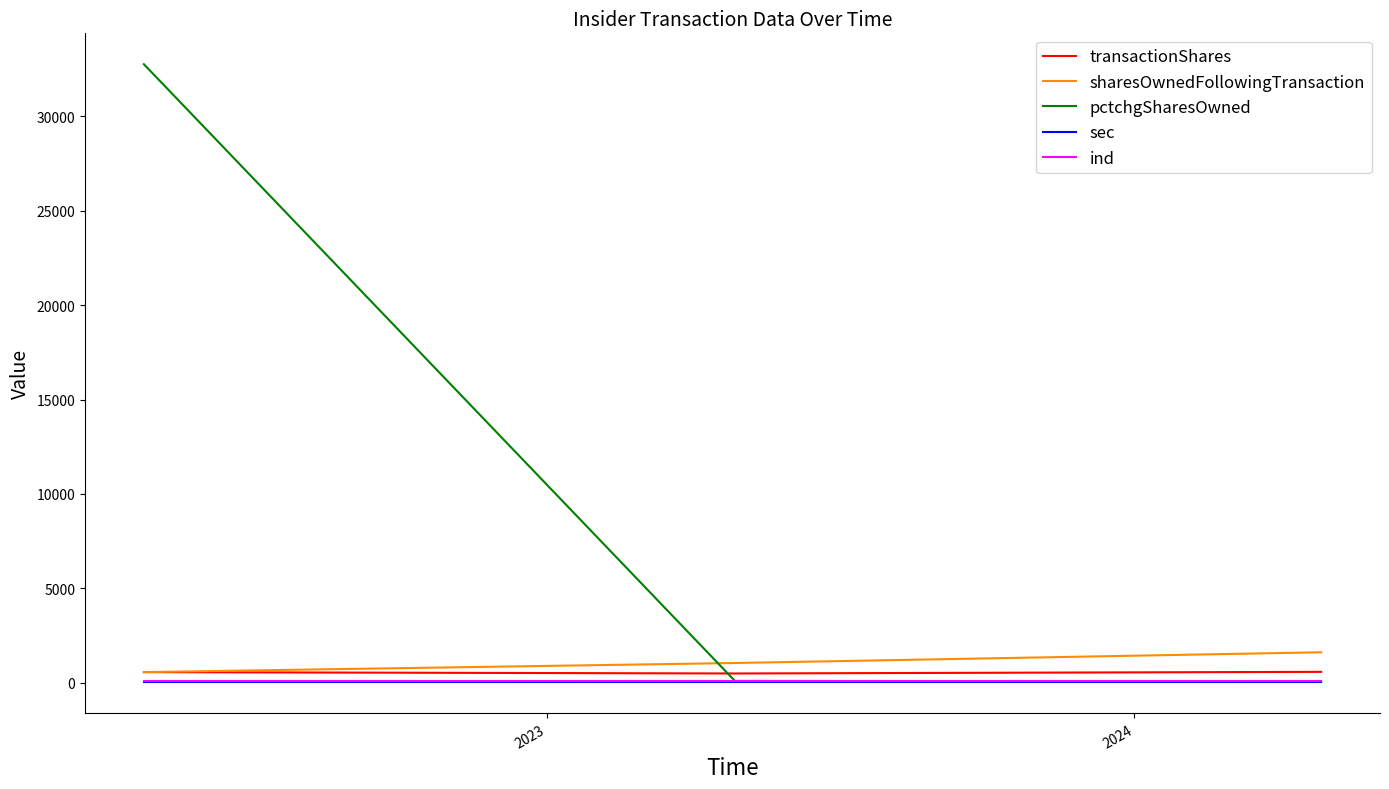

Which series has the largest total across all categories?

pctchgSharesOwned